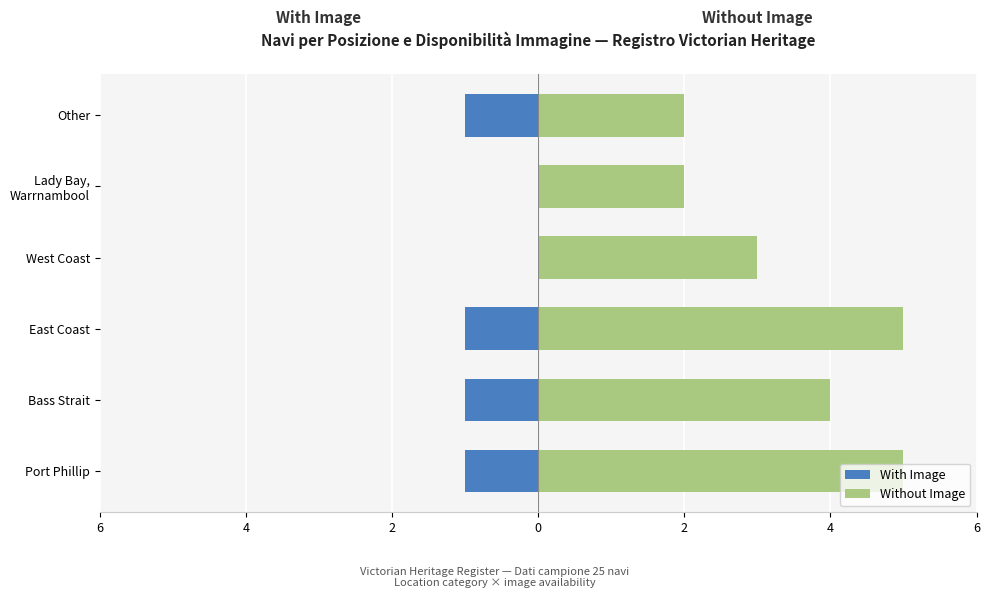

Are the bars horizontal?

Yes